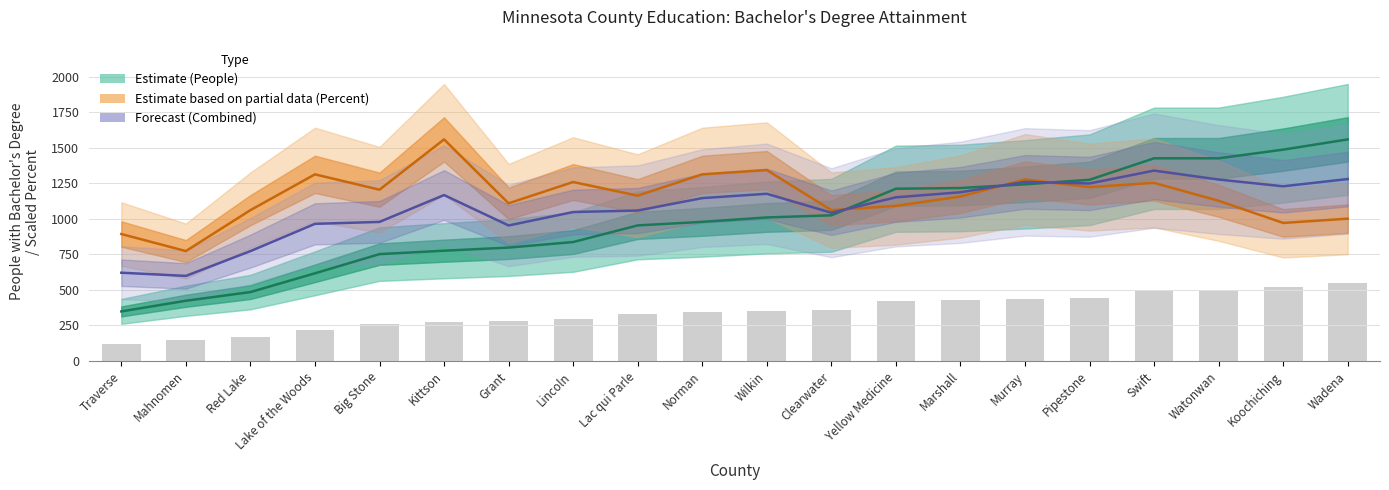

At which label is Value (Percent) closest to 1166?

Lac qui Parle